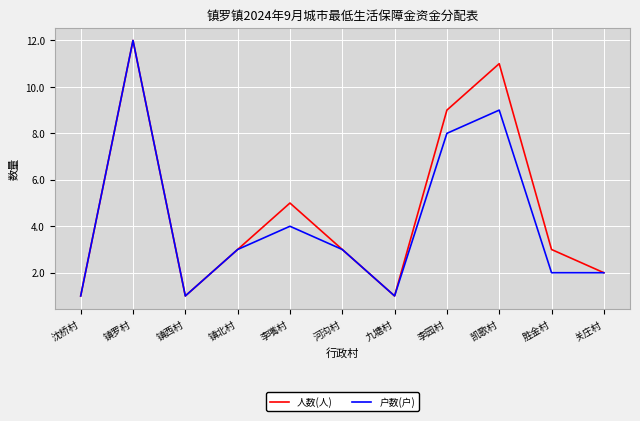

True or false: 人数(人) has more than 2 interior local peaks.

True